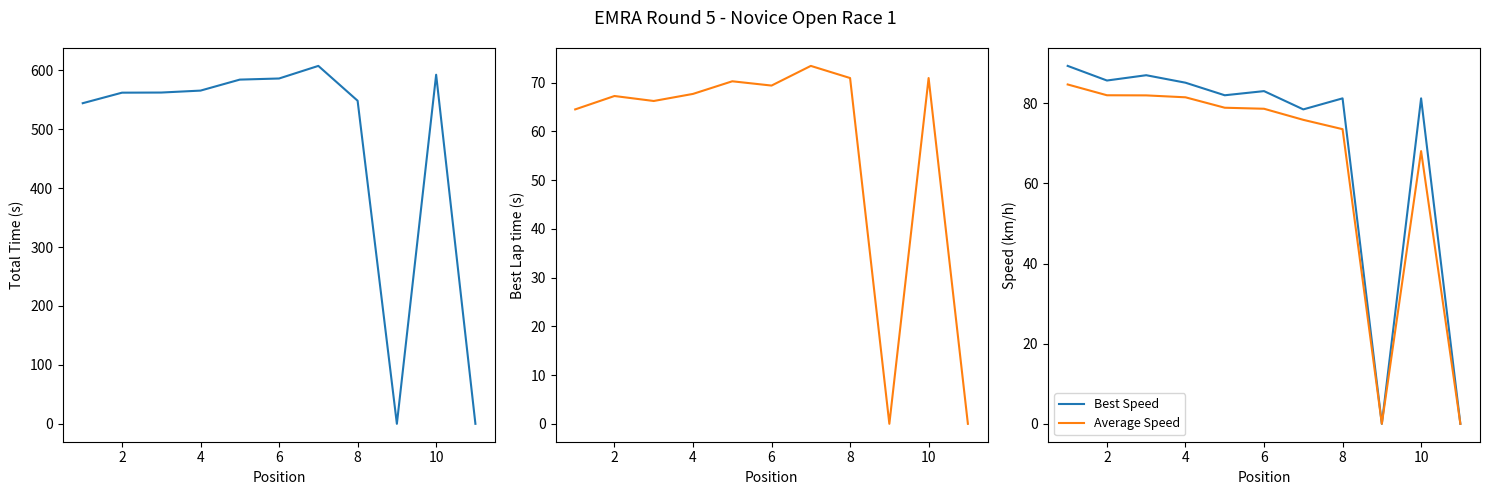

List the series in order of their peak value, lowest first.

Best Lap time, Average Speed, Best Speed, Total Time